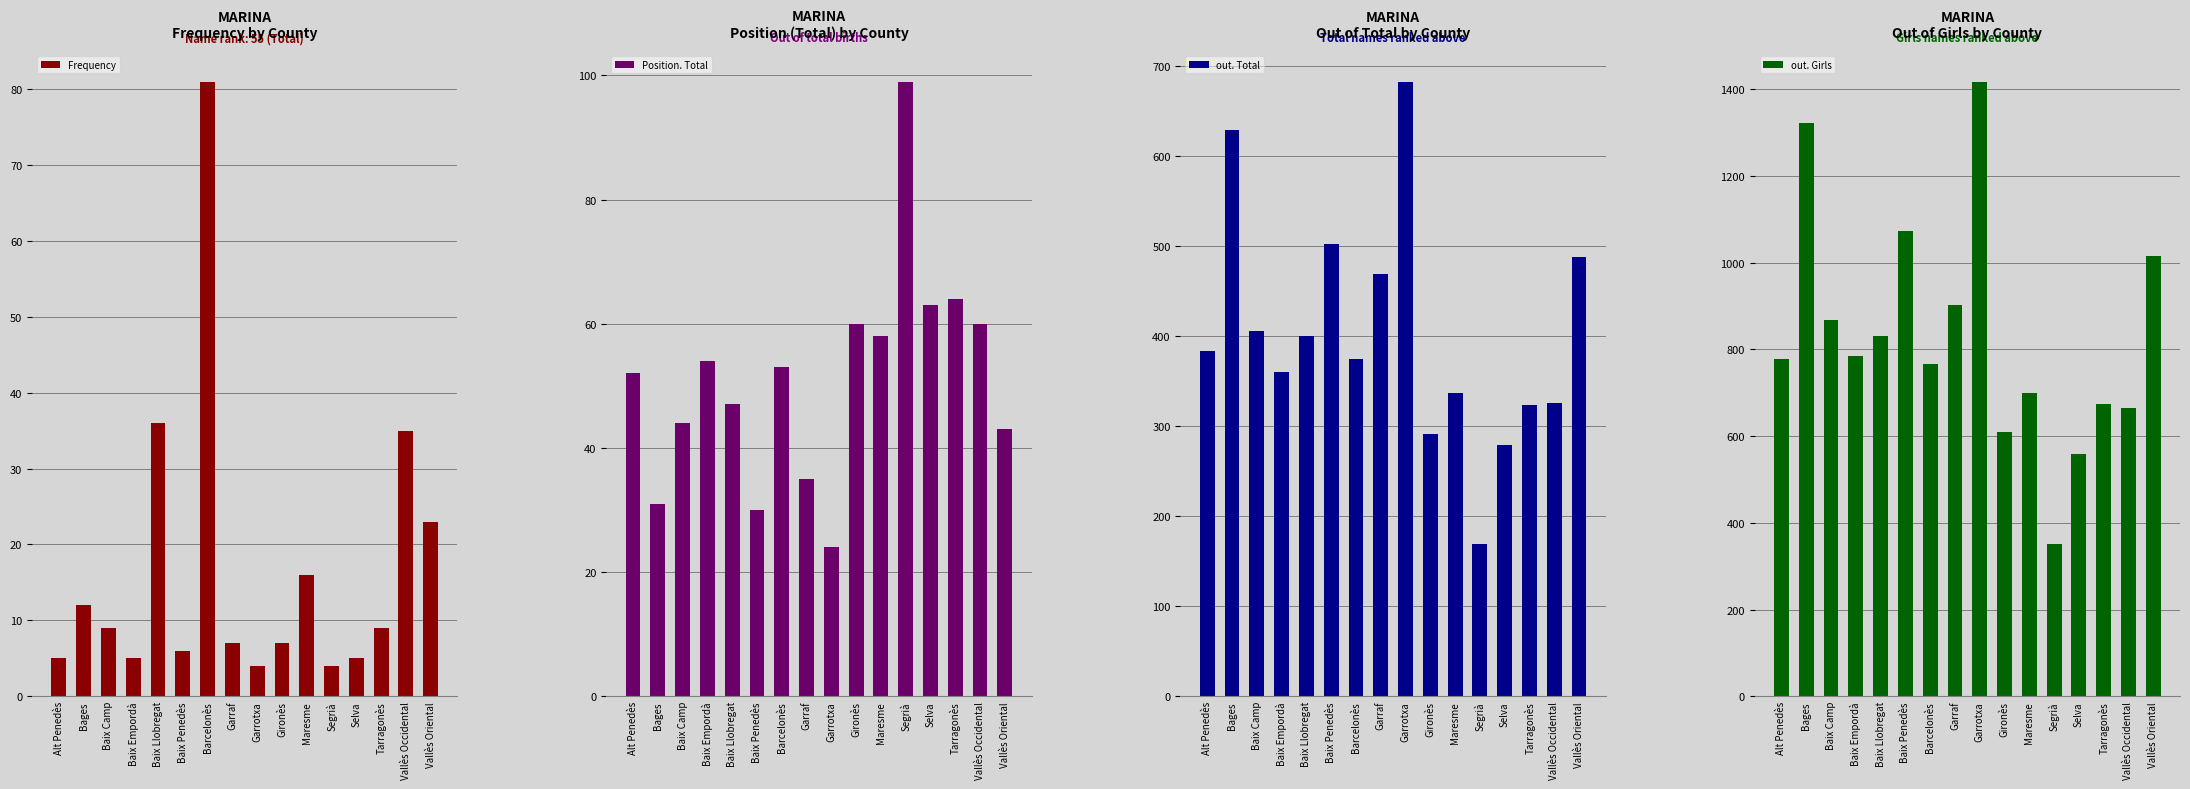

Reading right to left, list all the values displayed in this chart.

Frequency: 23	35	9	5	4	16	7	4	7	81	6	36	5	9	12	5
Position. Total: 43	60	64	63	99	58	60	24	35	53	30	47	54	44	31	52
out. Total: 488	326	324	279	169	337	291	683	469	375	503	400	360	406	629	384
out. Girls: 1016	665	674	559	351	700	609	1418	903	767	1073	830	785	869	1322	778